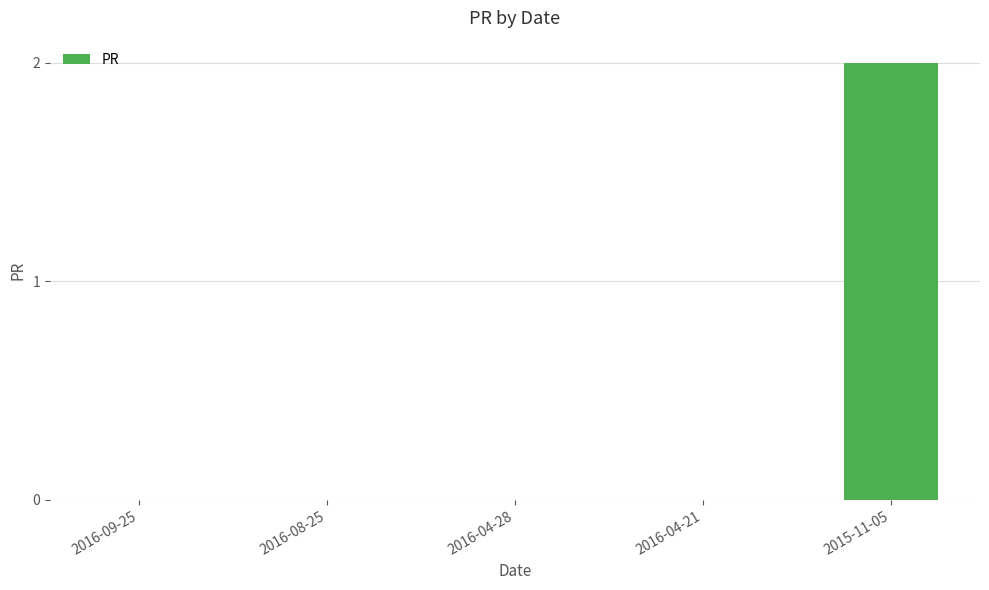

What is the change in value from 2016-08-25 to 2015-11-05?

+2